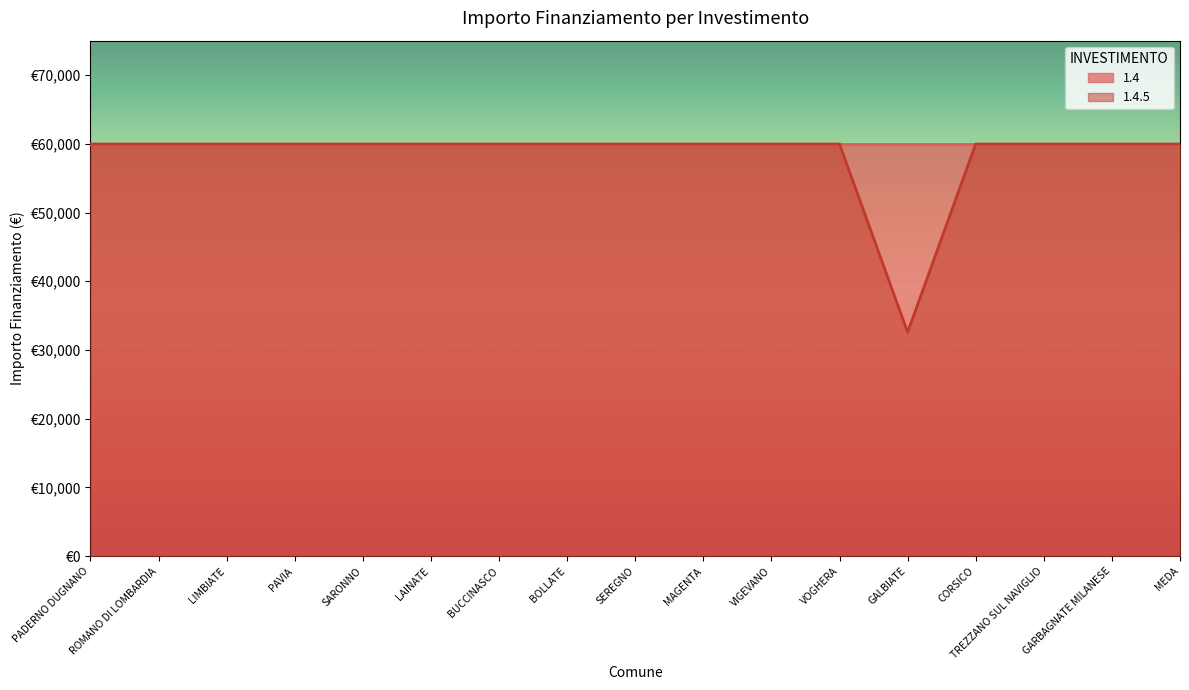

What is the maximum value shown in the chart?

59966